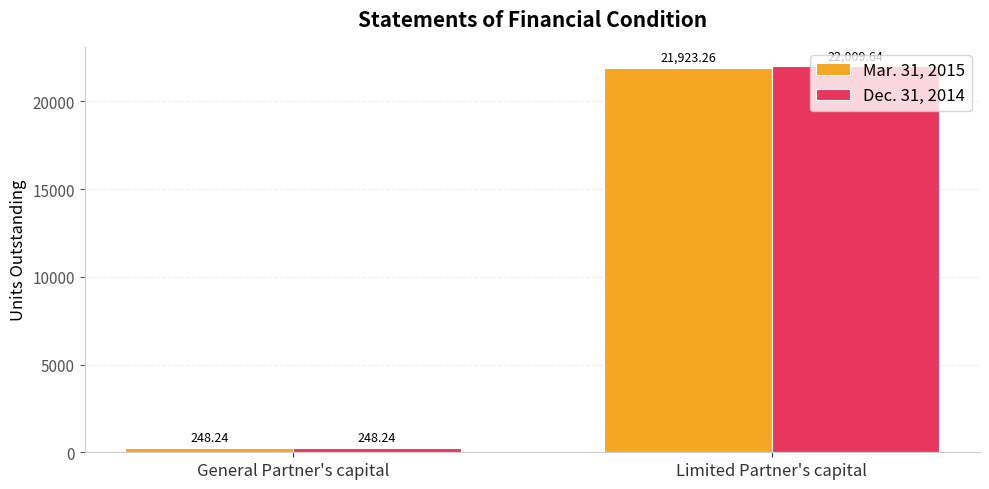

Between General Partner's capital and Limited Partner's capital, which series saw the biggest shift?

Dec. 31, 2014